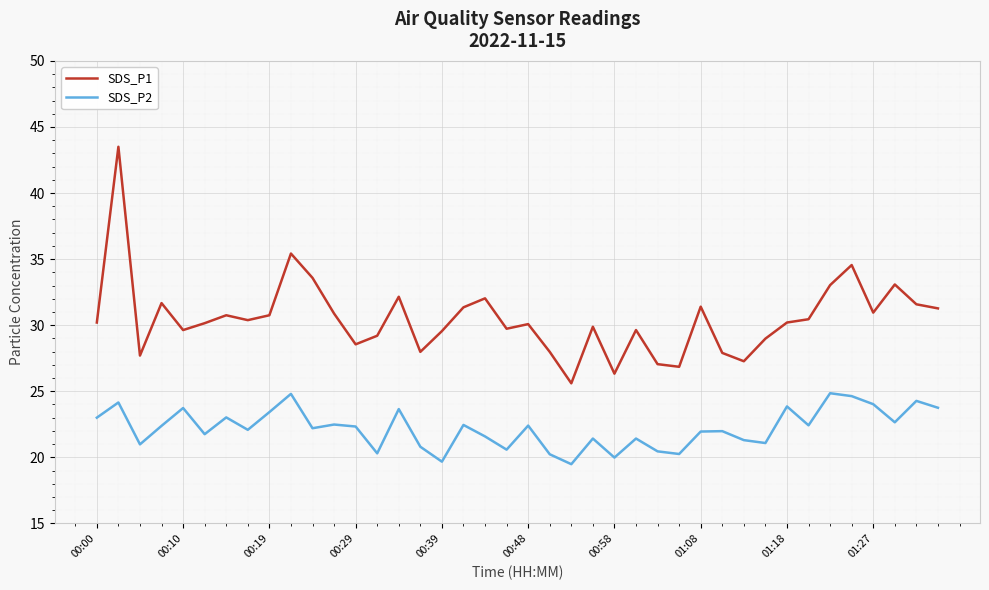

True or false: SDS_P2 and SDS_P1 cross at least once.

False